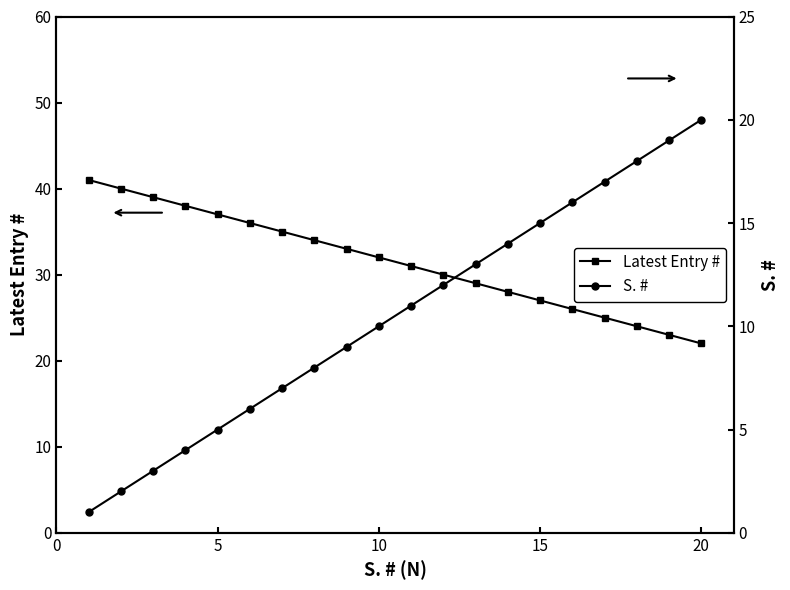

What is the lowest value of the Latest Entry # series?

22